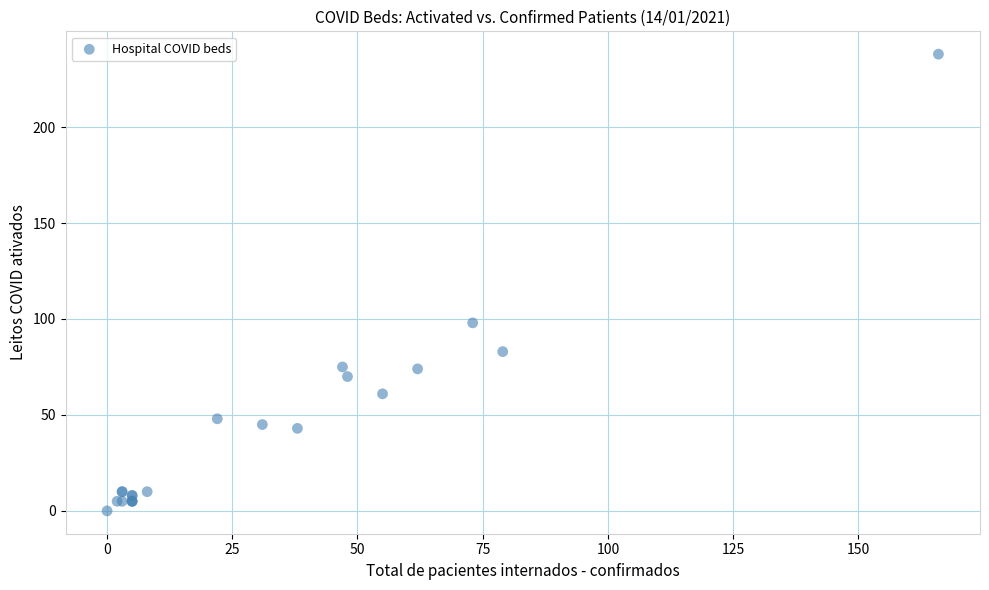

What Y value in the scatter plot is closest to 119?

98